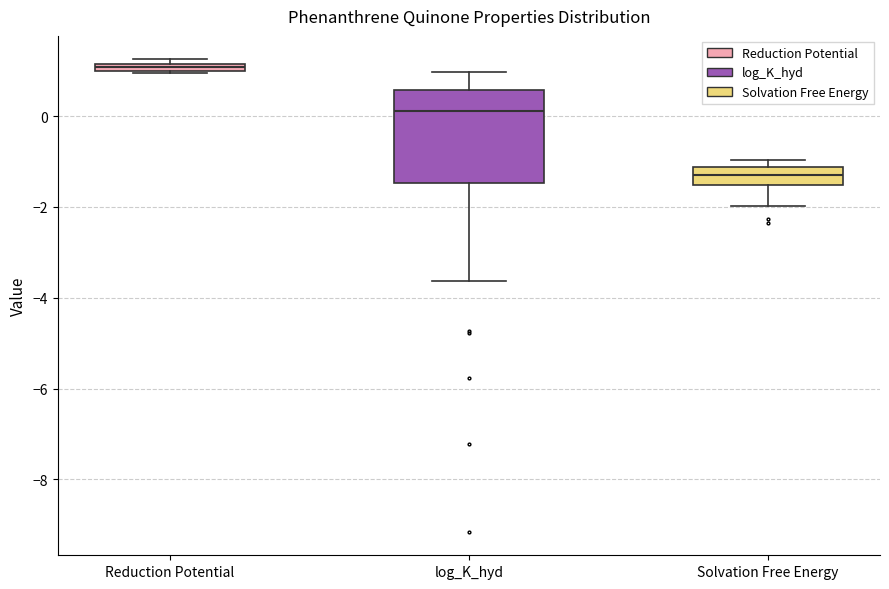

Which box is the tallest, from its lower edge to its upper edge?

log_K_hyd